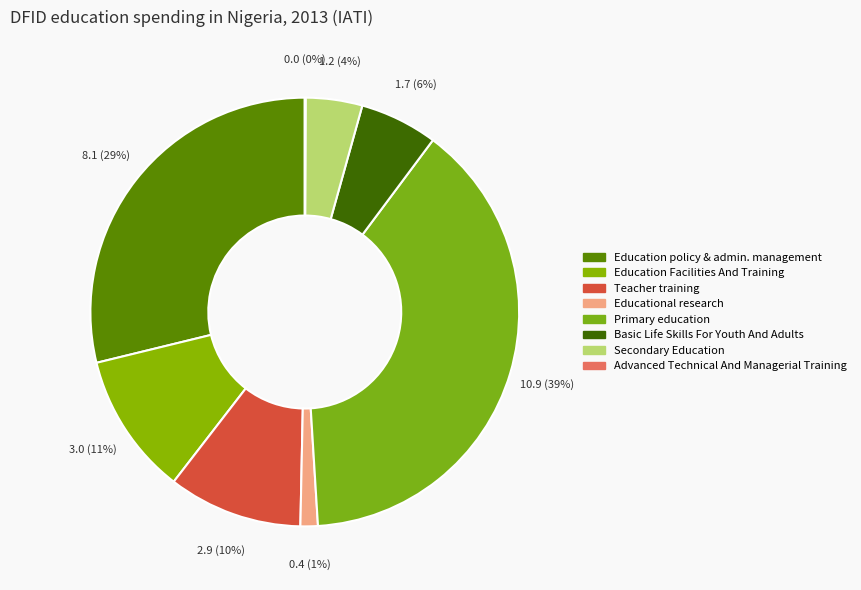

Does Advanced Technical And Managerial Training account for over 50% of the chart?

No